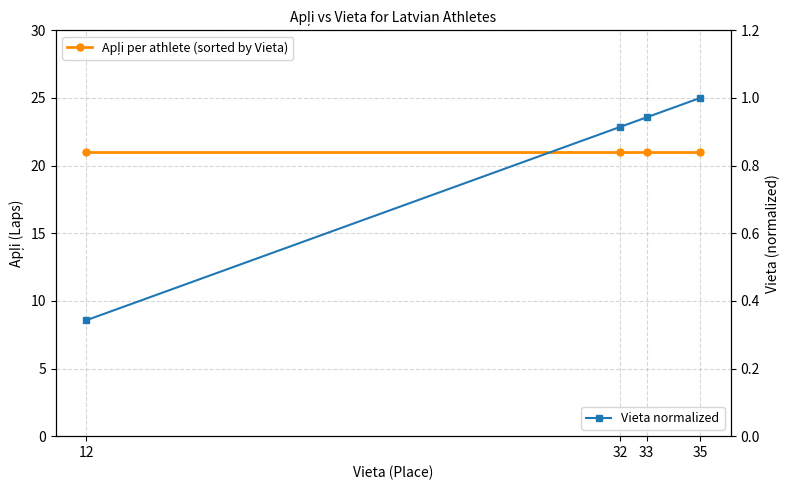

Which category has the highest value across all series?

12